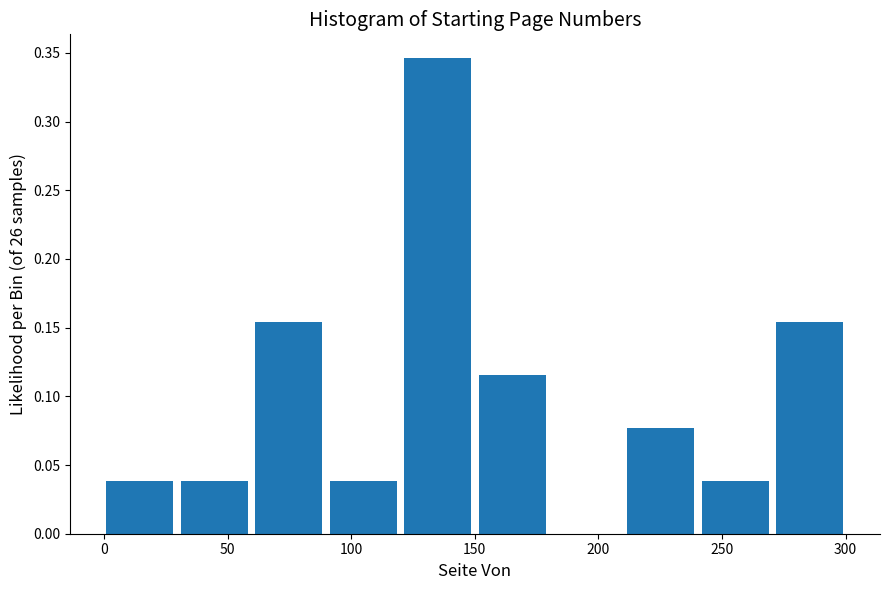

Reading left to right, list every bar in this chart as the range it spans on the x-axis followed by its height. Neither the bar edges nor the heights are printed on the chart, so give them approximately, as read against the axes.

0 to 30: 0.040
30 to 60: 0.040
60 to 90: 0.155
90 to 120: 0.040
120 to 150: 0.345
150 to 180: 0.115
180 to 210: 0
210 to 240: 0.075
240 to 270: 0.040
270 to 300: 0.155